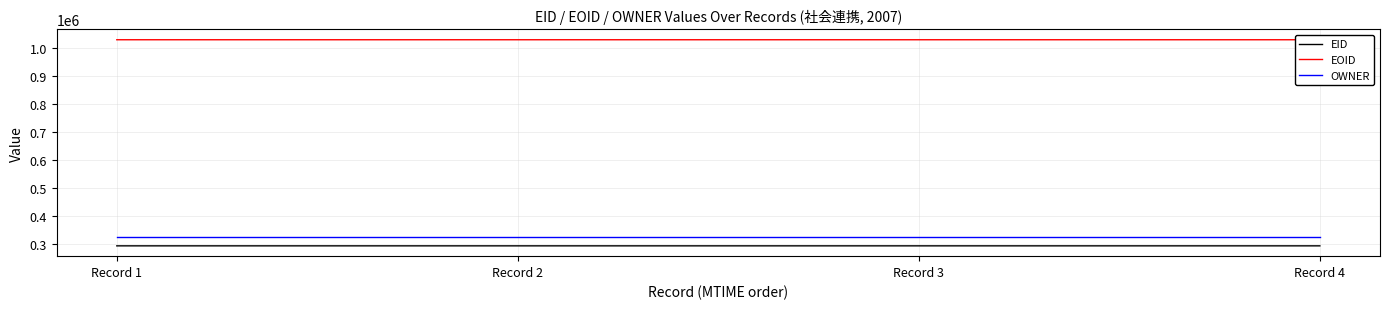

Between Record 3 and Record 4, which series saw the biggest shift?

EID